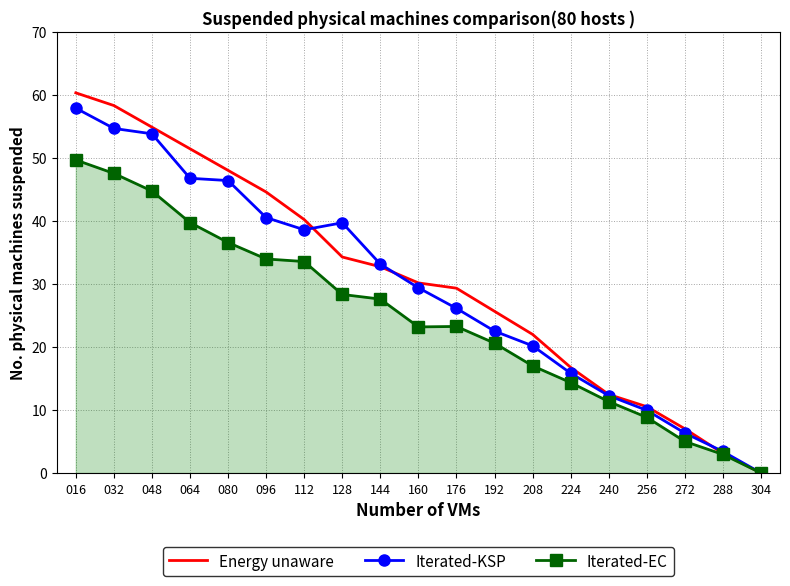

At how many categories does at least one series exceed 49?

4